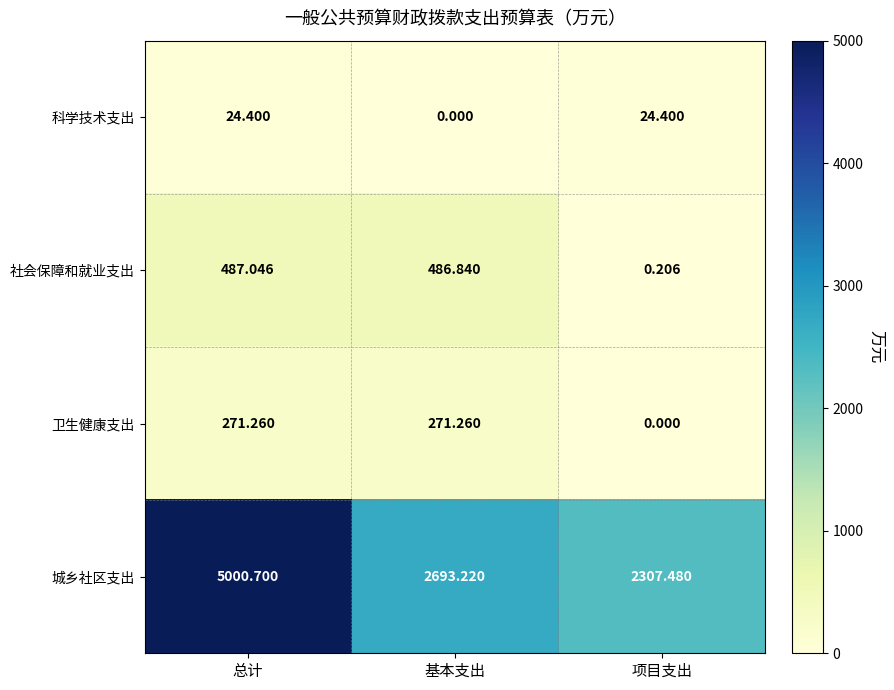

Is the value of 社会保障和就业支出 at 基本支出 greater than the value of 科学技术支出 at 基本支出?

Yes